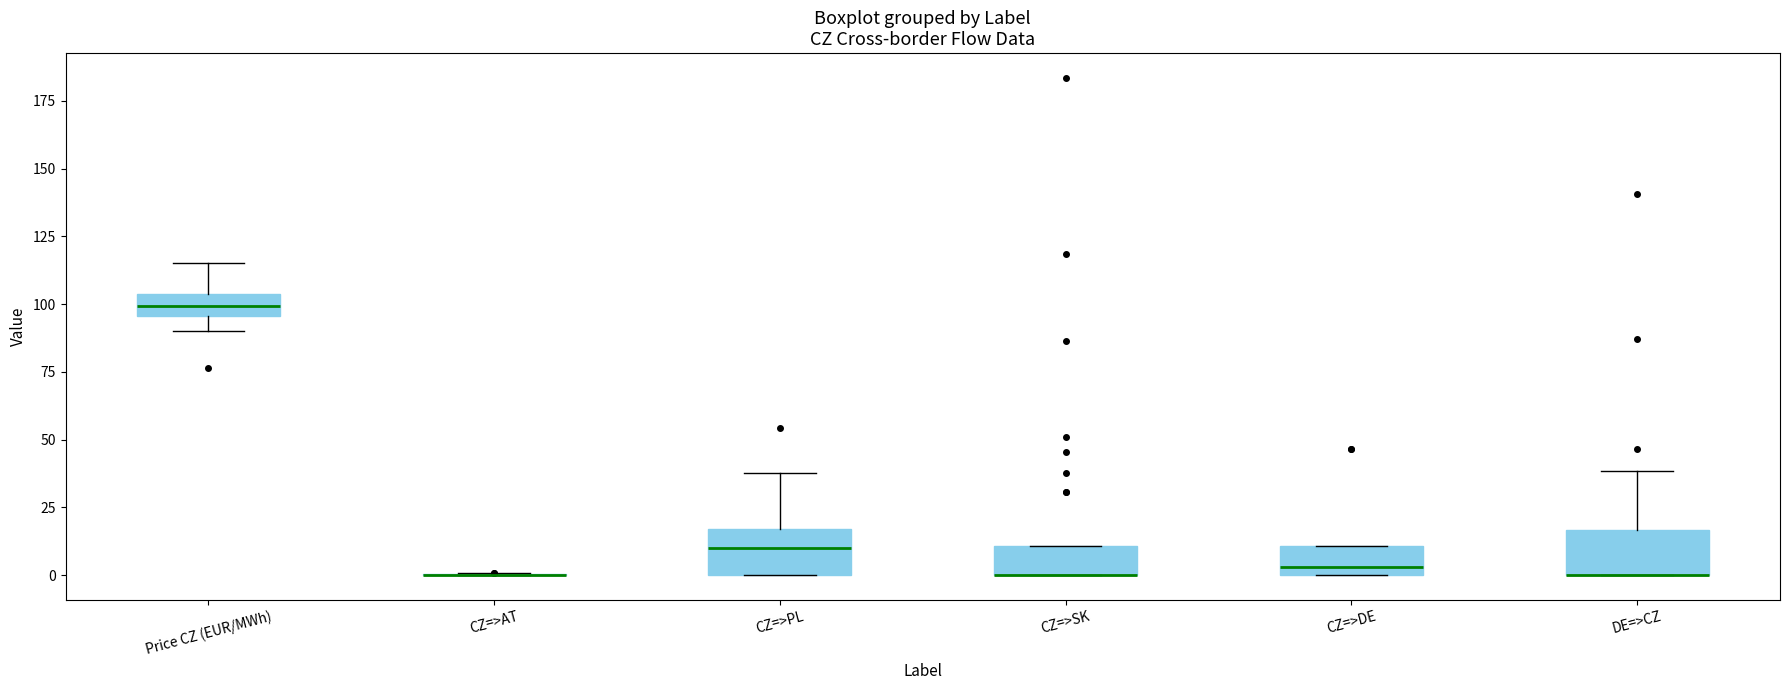

Reading left to right, transcribe this box plot: for each box, give where its median line is, the range the box spans, and where its two whiskers end, as read against the y-axis. The values are not printed on the chart, so give them approximately, as read against the axis.

Price CZ (EUR/MWh): median 100, box 95 to 105, whiskers 90 to 115
CZ=>AT: box collapsed to a line at 0, whiskers 0 to 0
CZ=>PL: median 10, box 0 to 15, whiskers 0 to 40
CZ=>SK: median 0 (drawn on the box's lower edge), box 0 to 10, whiskers 0 to 10
CZ=>DE: median 5, box 0 to 10, whiskers 0 to 10
DE=>CZ: median 0 (drawn on the box's lower edge), box 0 to 15, whiskers 0 to 40